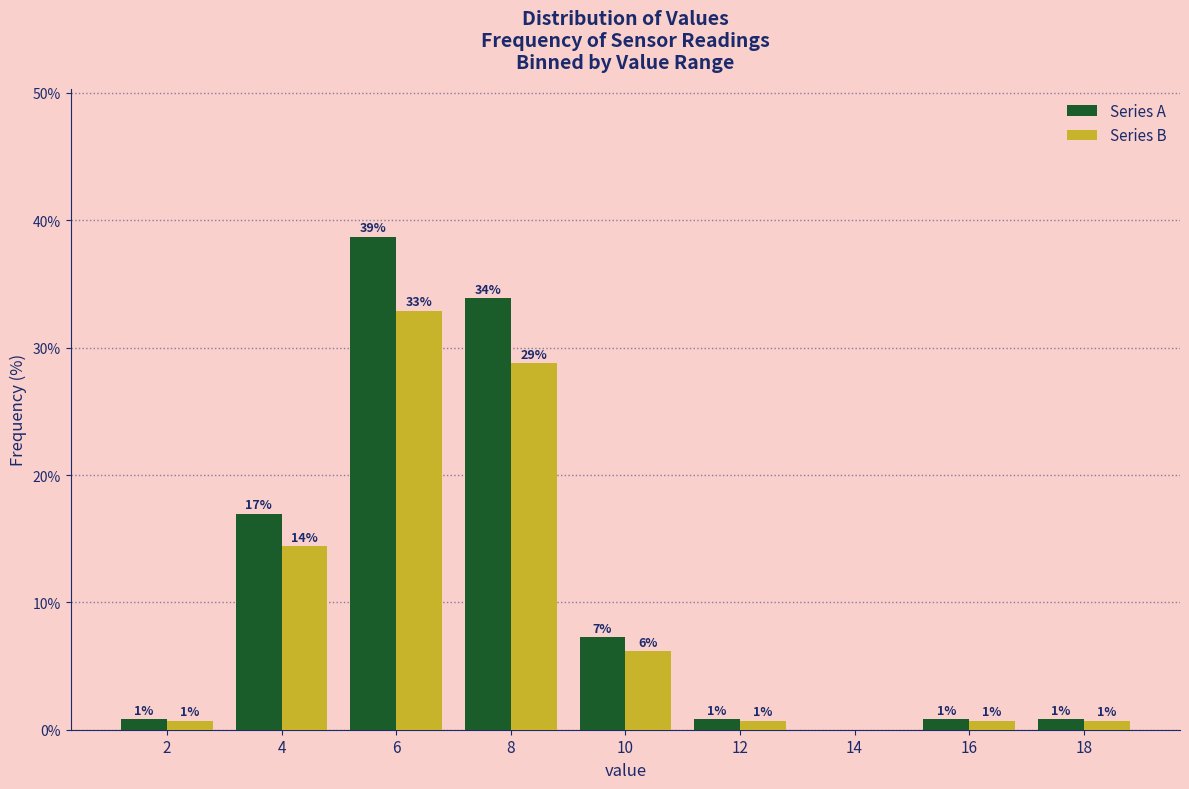

How many groups of bars are there?

9